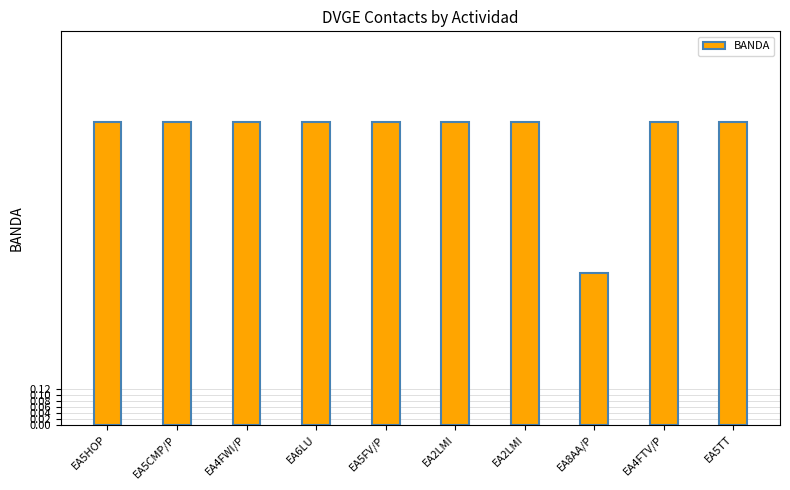

Are the bars horizontal?

No